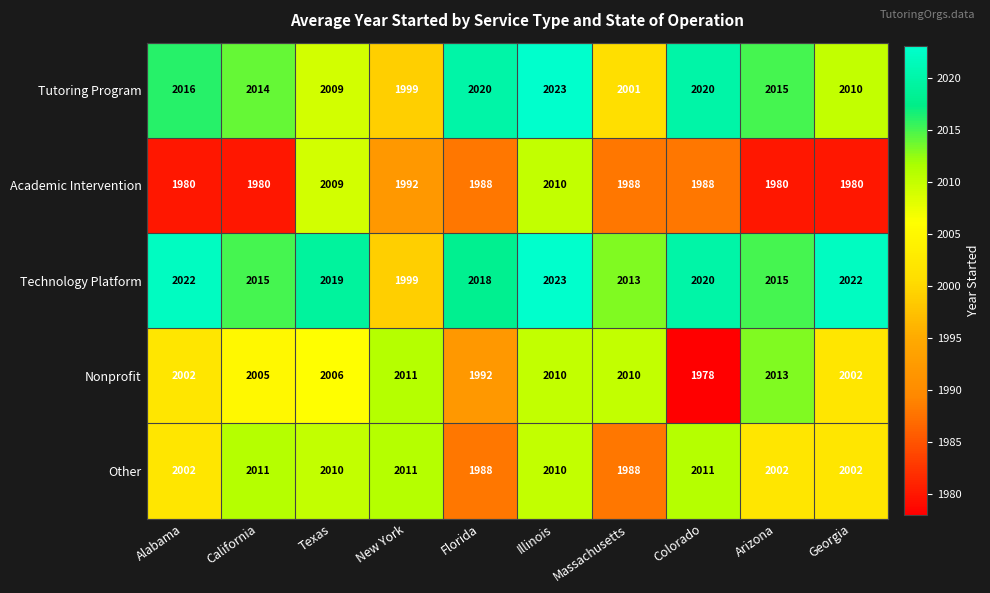

At which category is the sum across all series the highest?

Illinois